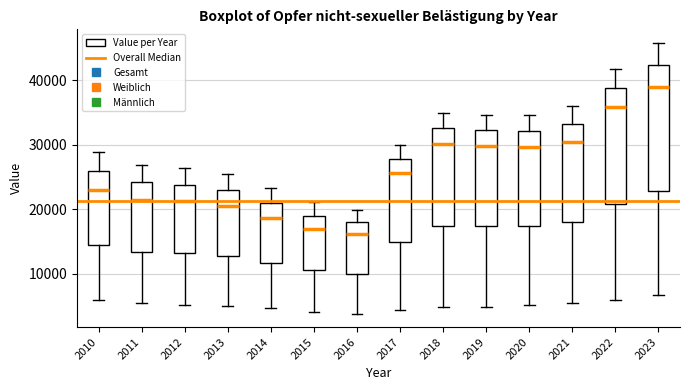

Reading left to right, transcribe this box plot: for each box, give where its median line is, the range the box spans, and where its two whiskers end, as read against the y-axis. The values are not printed on the chart, so give them approximately, as read against the axis.

2010: median 23000, box 14000 to 26000, whiskers 6000 to 29000
2011: median 21000, box 13000 to 24000, whiskers 5000 to 27000
2012: median 21000, box 13000 to 24000, whiskers 5000 to 26000
2013: median 20000, box 13000 to 23000, whiskers 5000 to 26000
2014: median 19000, box 12000 to 21000, whiskers 5000 to 23000
2015: median 17000, box 11000 to 19000, whiskers 4000 to 21000
2016: median 16000, box 10000 to 18000, whiskers 4000 to 20000
2017: median 26000, box 15000 to 28000, whiskers 4000 to 30000
2018: median 30000, box 17000 to 33000, whiskers 5000 to 35000
2019: median 30000, box 17000 to 32000, whiskers 5000 to 35000
2020: median 30000, box 17000 to 32000, whiskers 5000 to 35000
2021: median 30000, box 18000 to 33000, whiskers 5000 to 36000
2022: median 36000, box 21000 to 39000, whiskers 6000 to 42000
2023: median 39000, box 23000 to 42000, whiskers 7000 to 46000